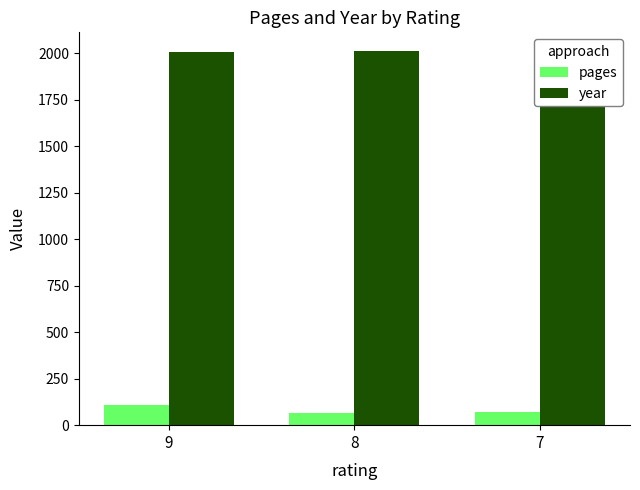

At which label is pages closest to 89?

7